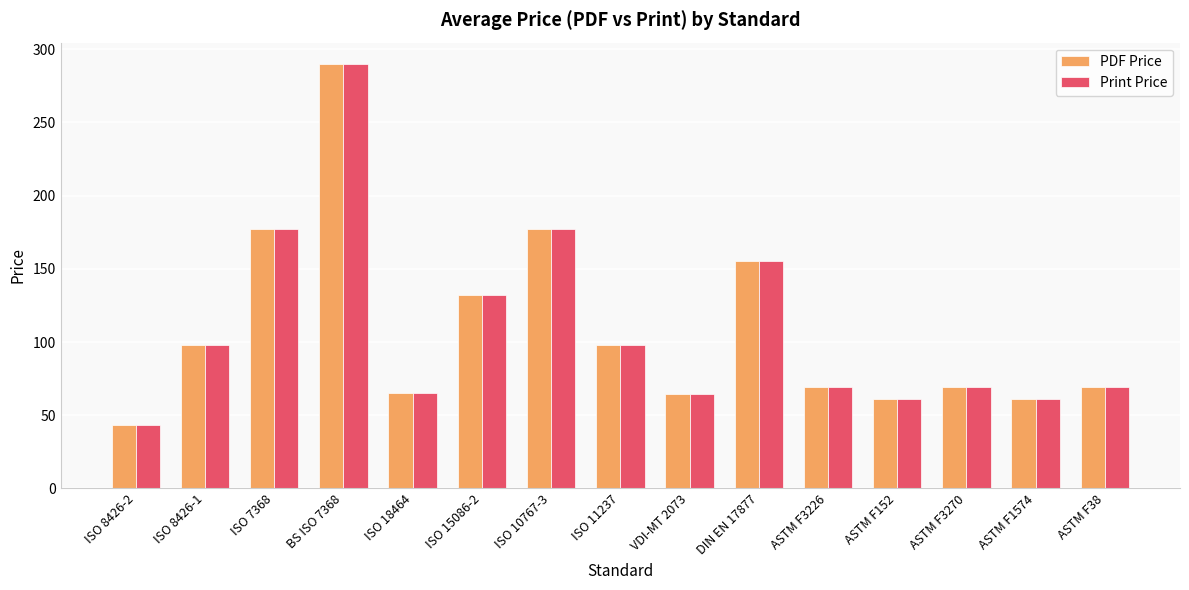

Where is Print Price nearest to the value 166?

DIN EN 17877